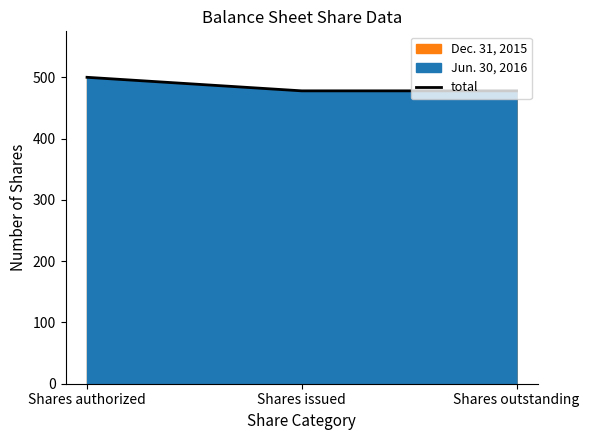

Reading left to right, list all the values displayed in this chart.

Shares authorized=500.0	Shares issued=477.9	Shares outstanding=477.9